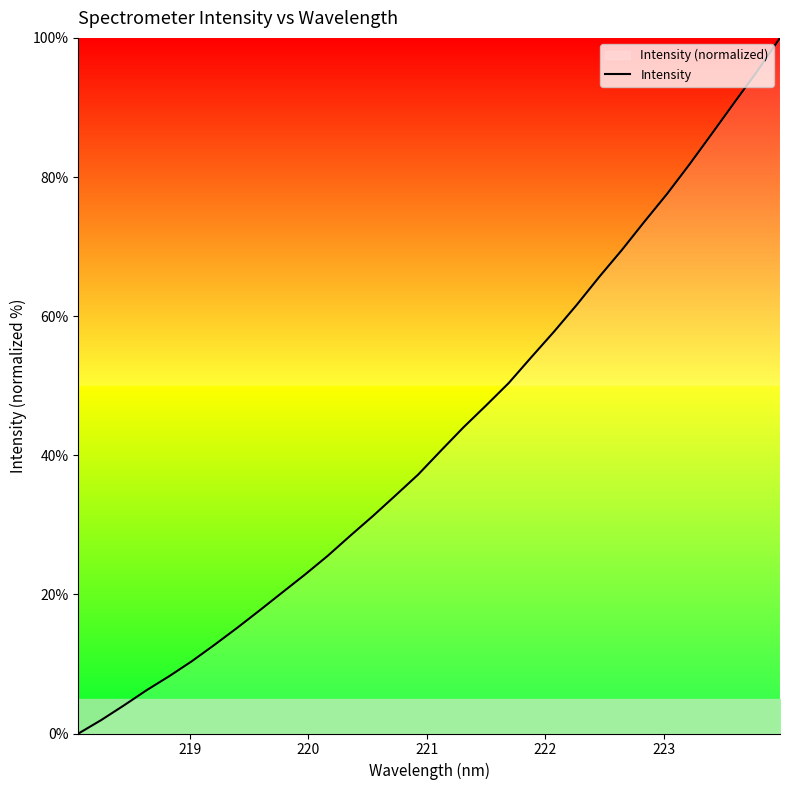

Reading left to right, what are all the values shown in this chart?

0.0	1.9	4.0	6.2	8.2	10.4	12.7	15.2	17.7	20.3	22.8	25.5	28.4	31.3	34.2	37.2	40.6	44.0	47.2	50.4	54.1	57.8	61.6	65.6	69.5	73.6	77.6	81.8	86.3	90.8	95.2	100.0